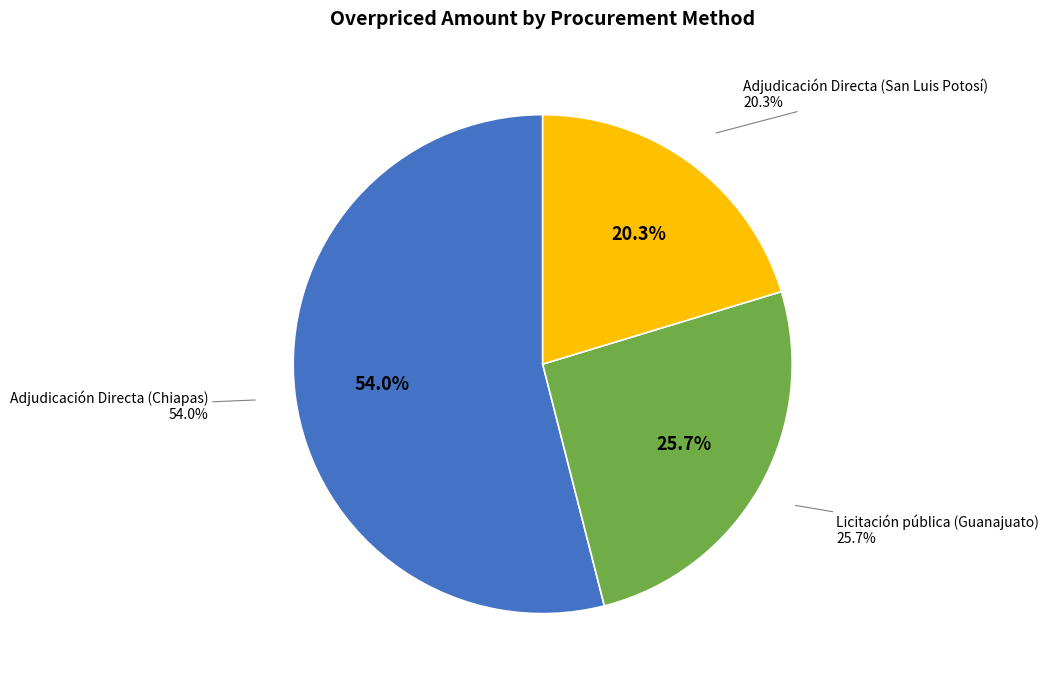

To the nearest percent, what percentage of the pie is Adjudicación Directa (San Luis Potosí)?

20%